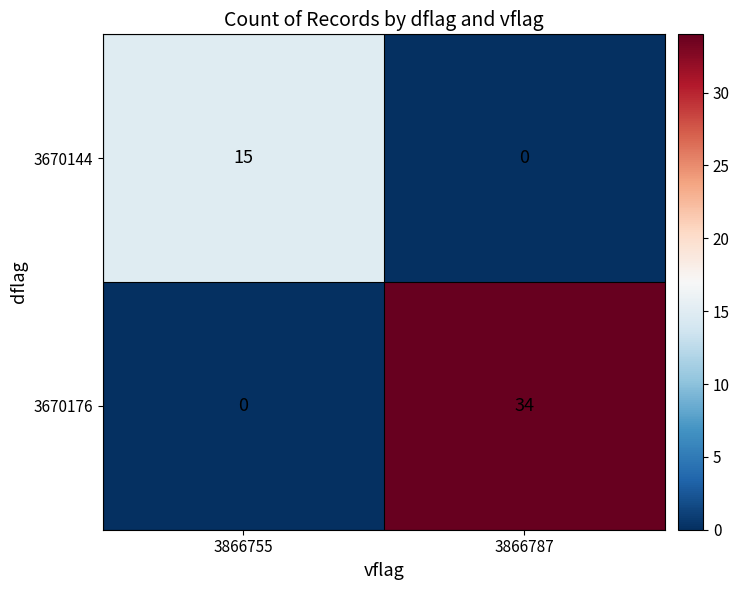

Read the 3670176 value at 3866787.

34